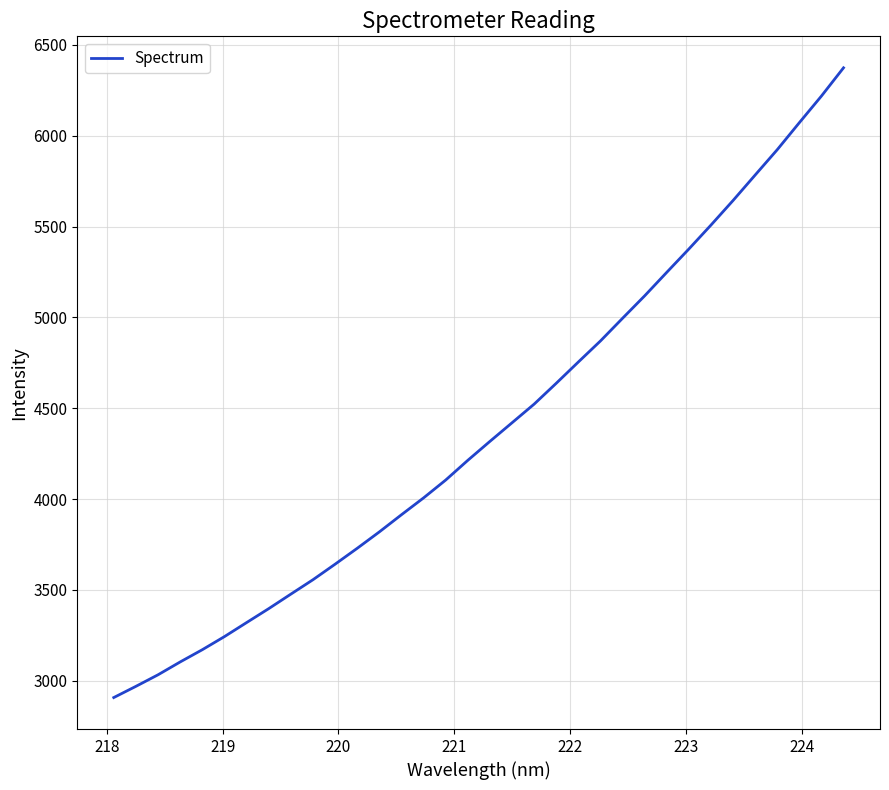

What is the difference between the maximum and minimum values?

3467.4